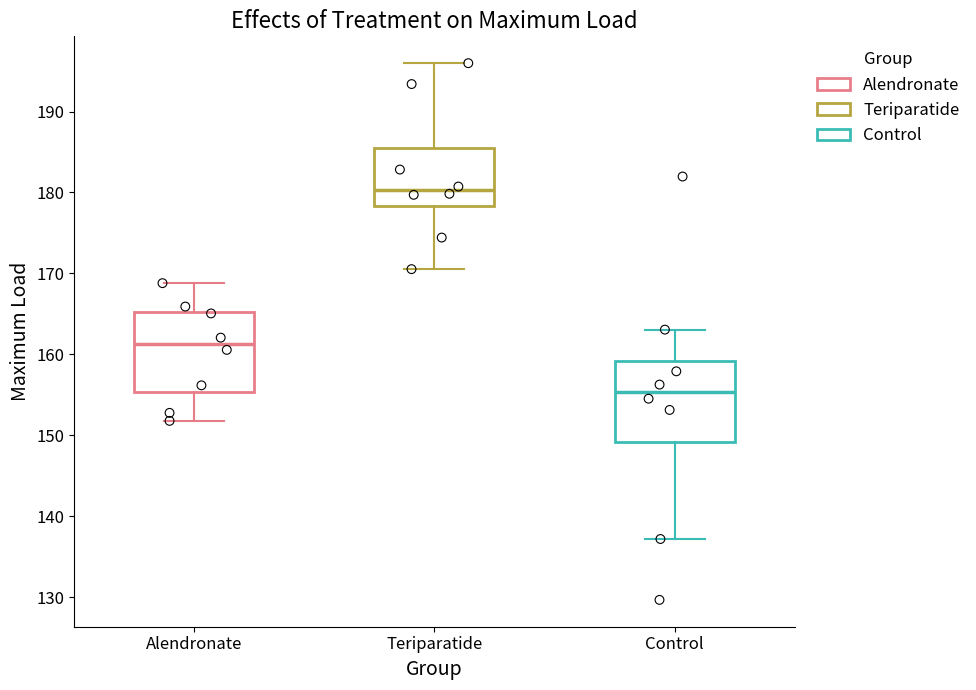

Reading left to right, read every box against the y-axis: the position of its median line, the range the box covers, and the ends of its whiskers. The values are not printed on the chart, so give them approximately, as read against the axis.

Alendronate: median 161, box 155 to 165, whiskers 152 to 169
Teriparatide: median 180, box 178 to 185, whiskers 171 to 196
Control: median 155, box 149 to 159, whiskers 137 to 163